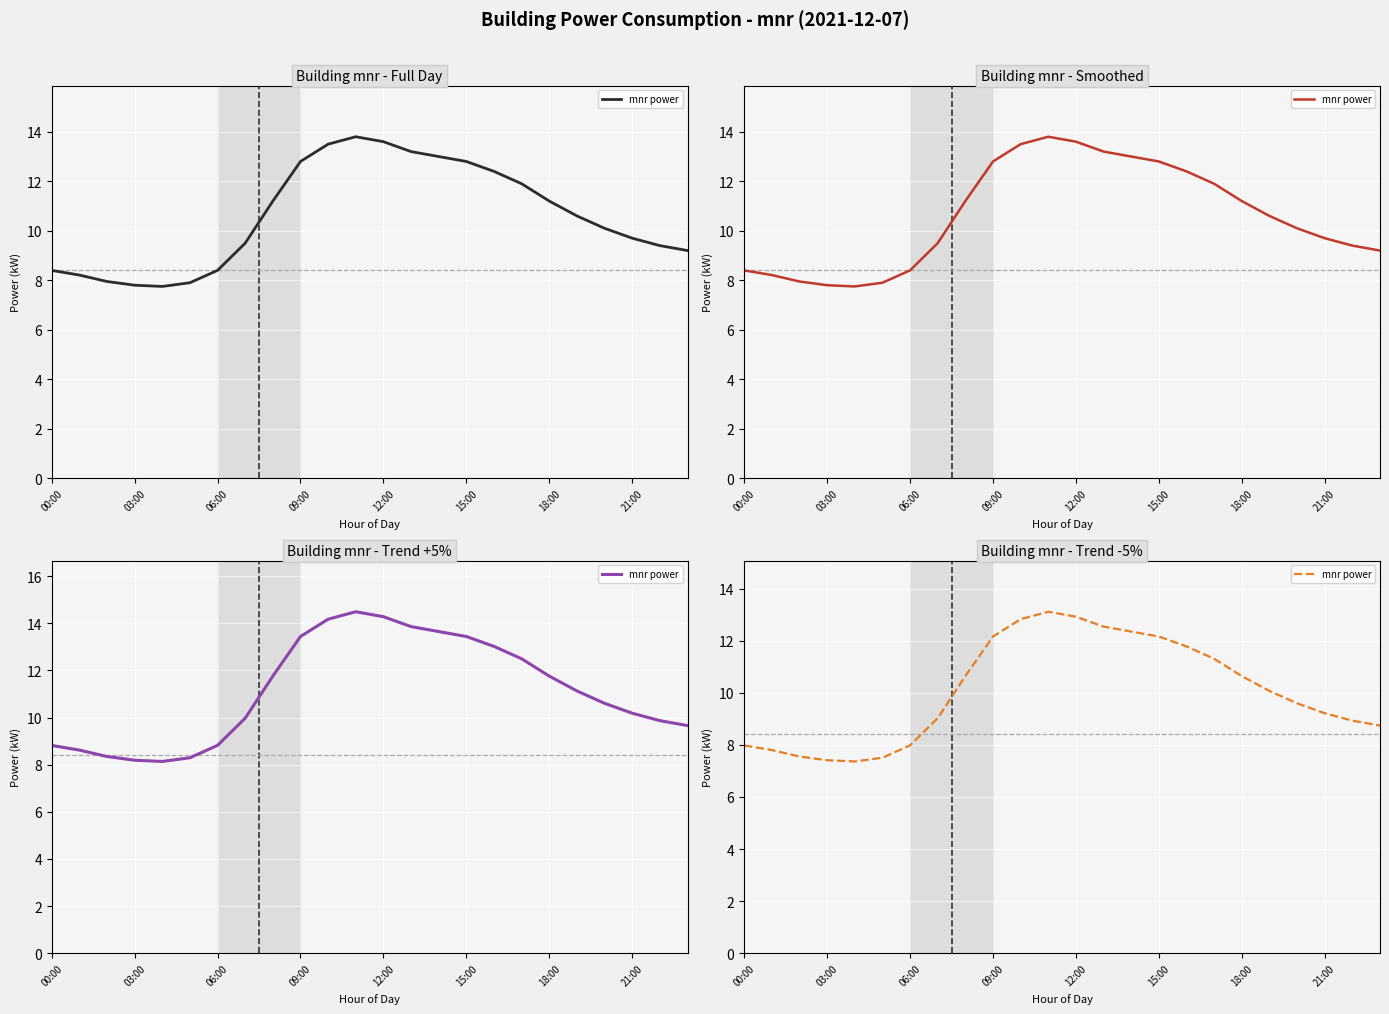

At which category does the data reach its first local peak?

11